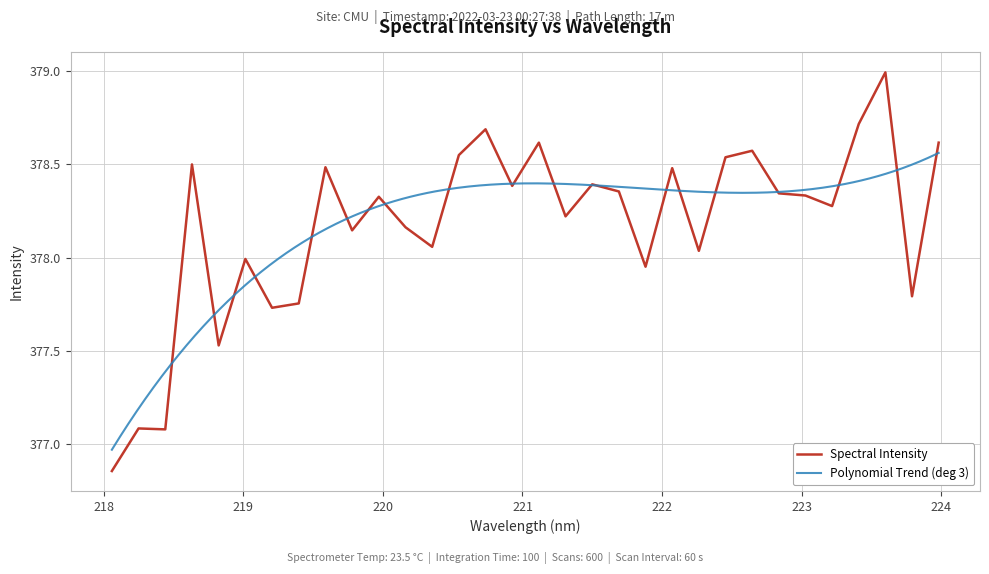

True or false: the data shows 247.5 at 218.442.

False